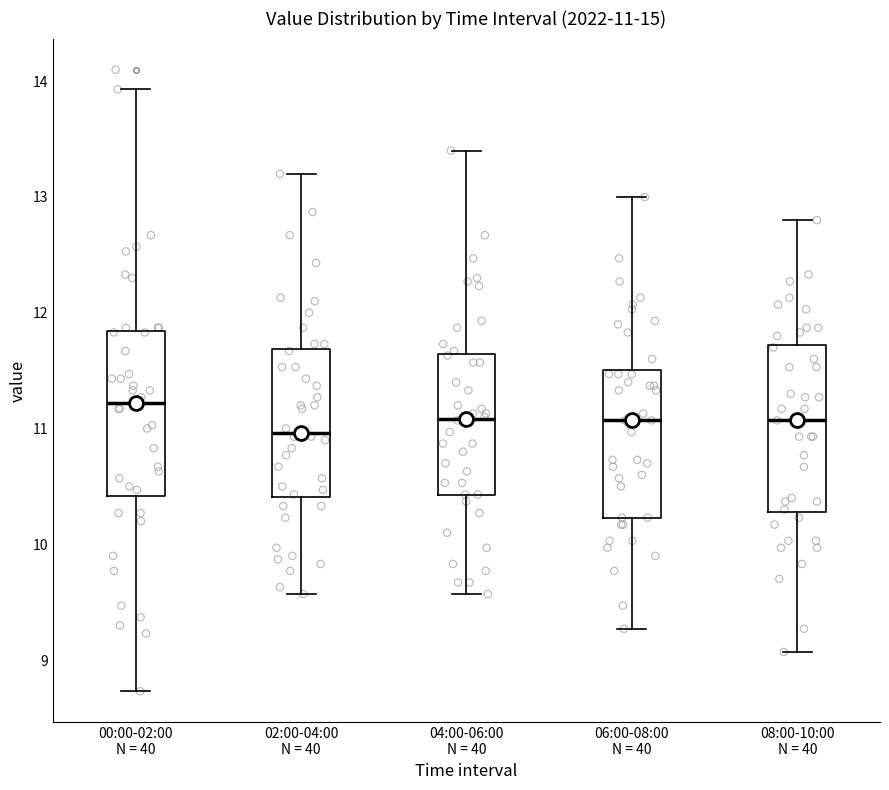

Which box's median line is the highest?

00:00-02:00 N = 40